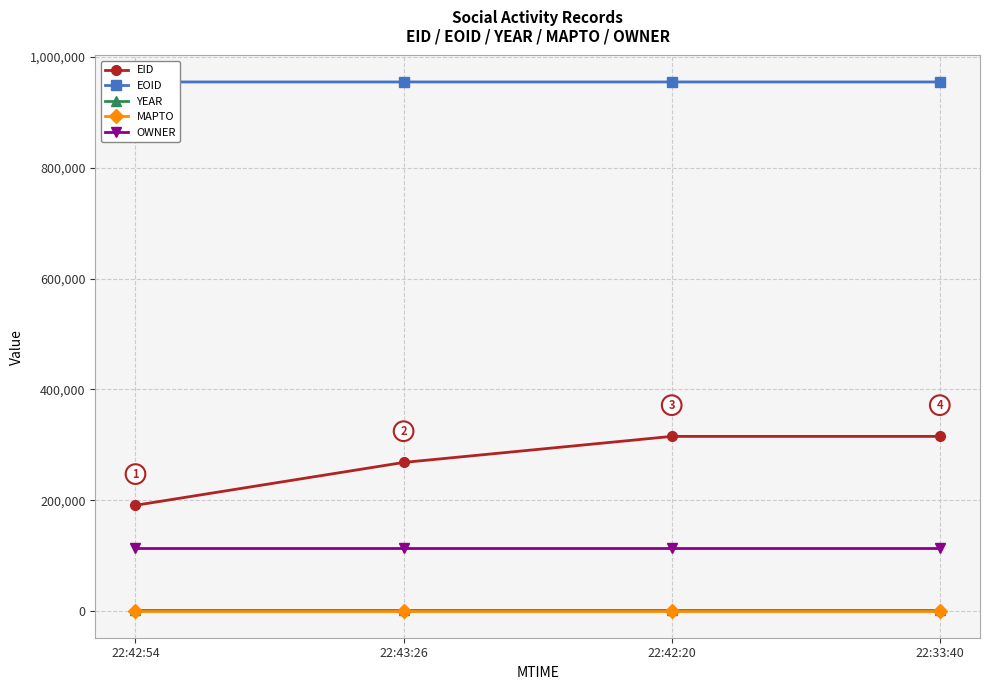

What position from the right is 22:42:20?

2